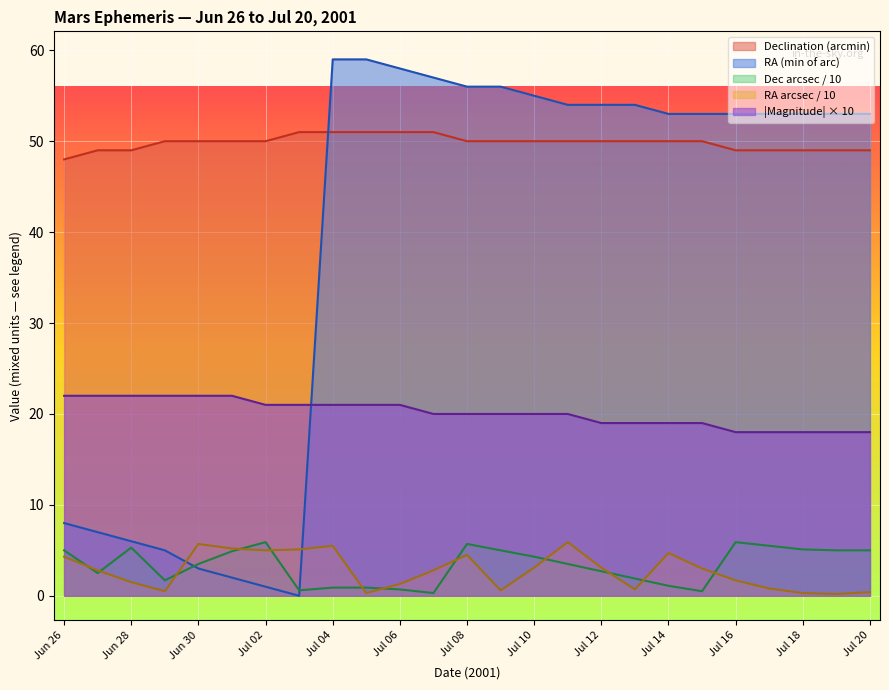

After their last crossing, which series has the higher values: RA_min or Magnitude?

RA_min